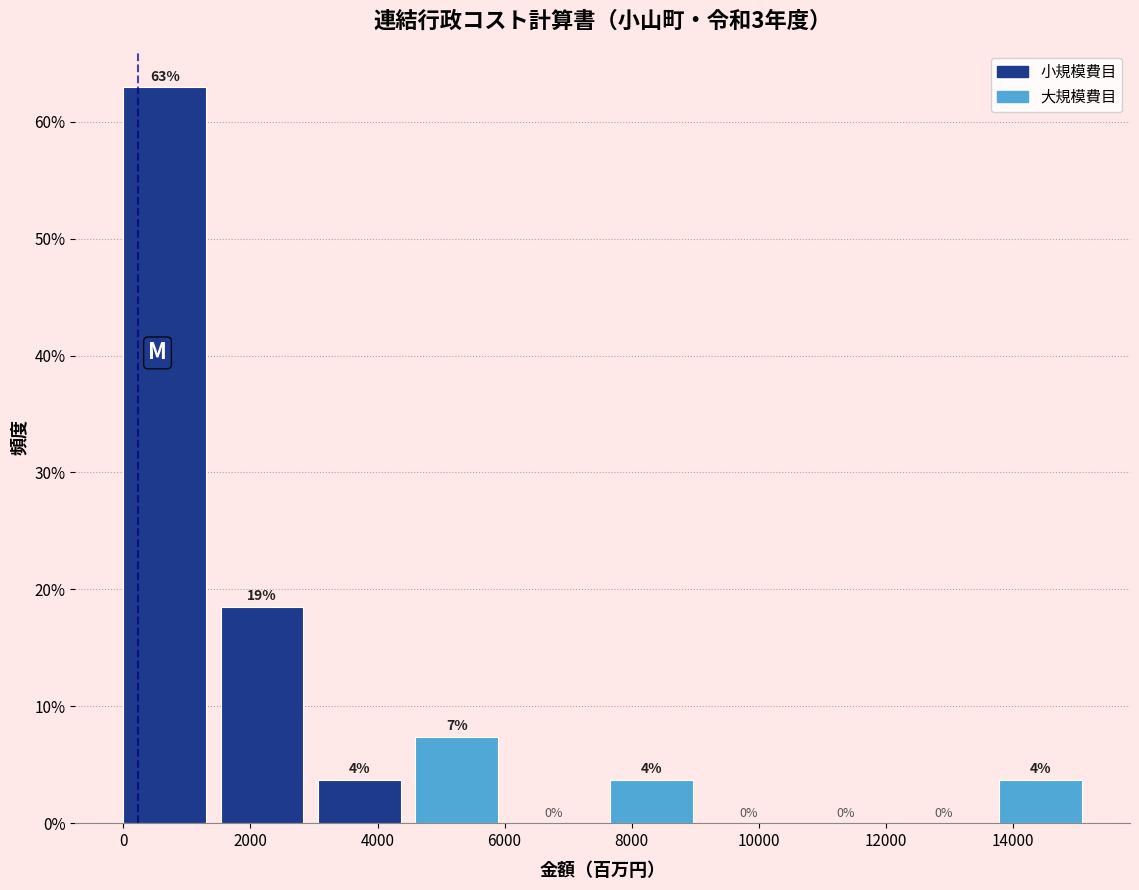

Which range on the x-axis has the tallest bar?

0 to 1600